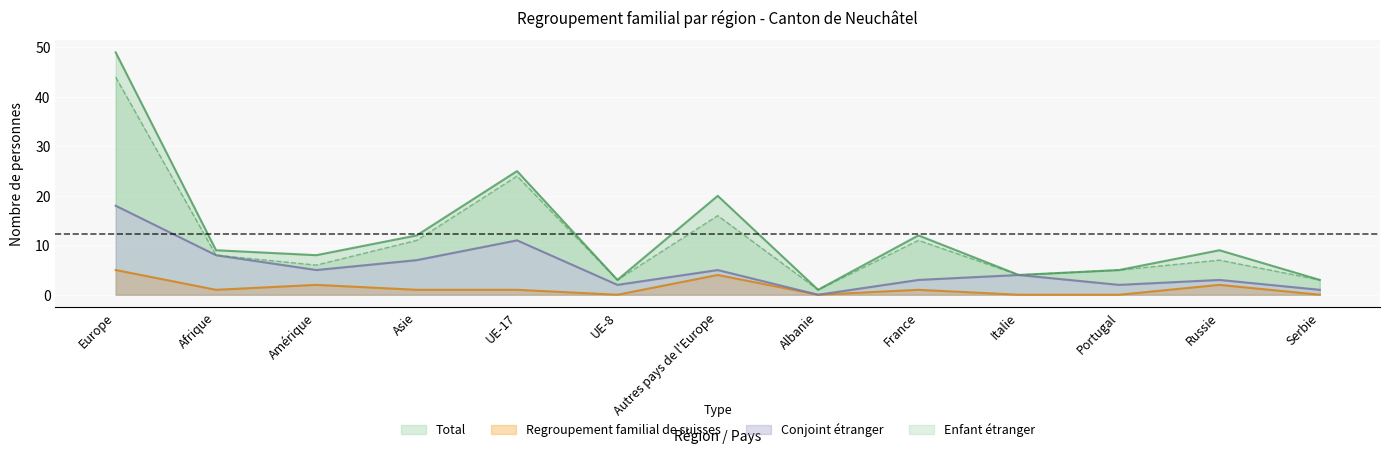

True or false: Regroupement familial de suisses and Conjoint étranger intersect in this chart.

False